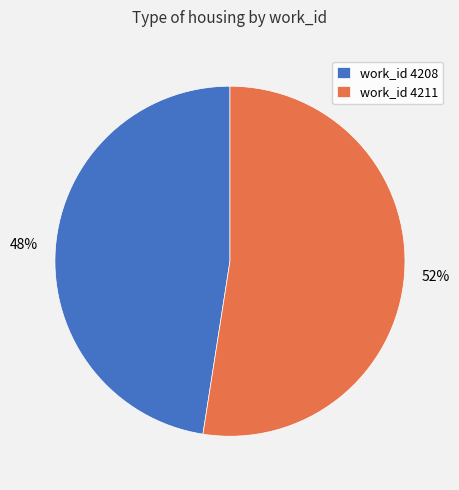

Count the number of slices in the pie.

2